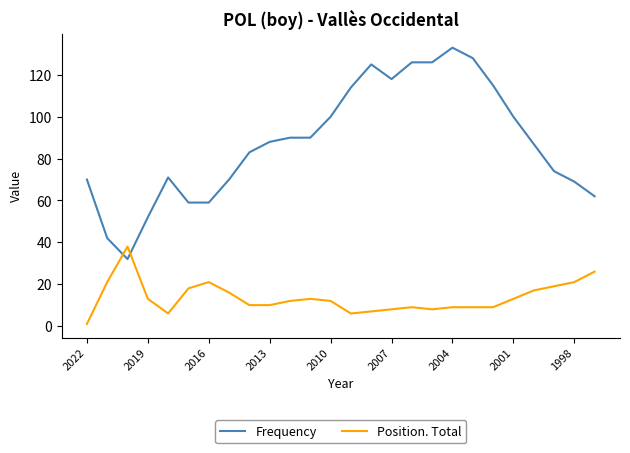

At how many categories does at least one series exceed 64?

20